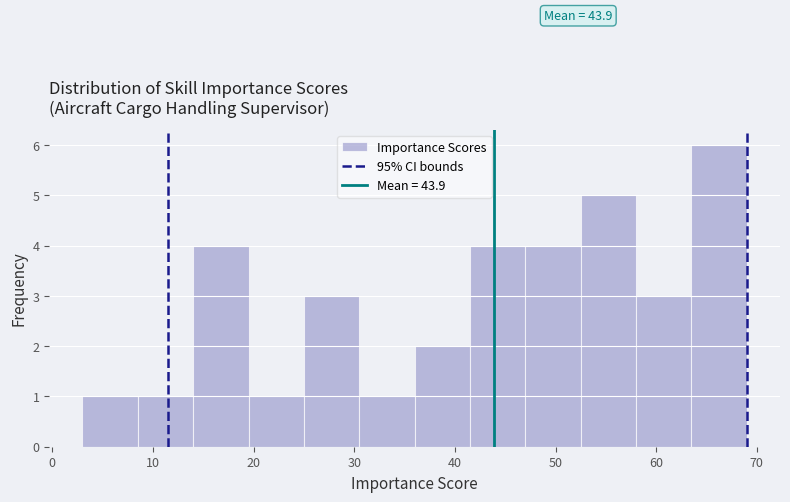

Which range on the x-axis has the tallest bar?

63.5 to 69.0